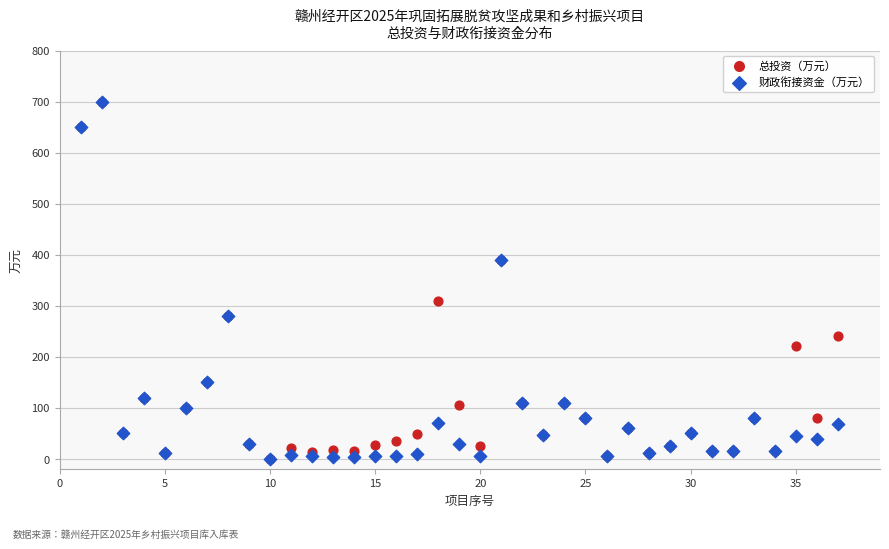

What are all the series names shown in the legend?

总投资（万元）, 财政衔接资金（万元）